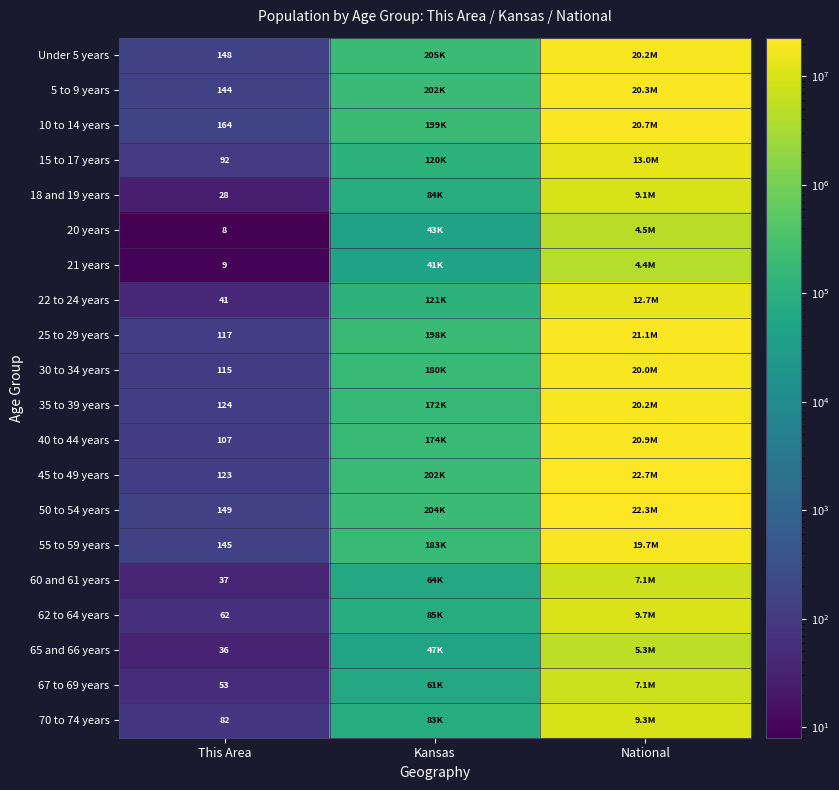

Between National and This Area, which is larger?

National